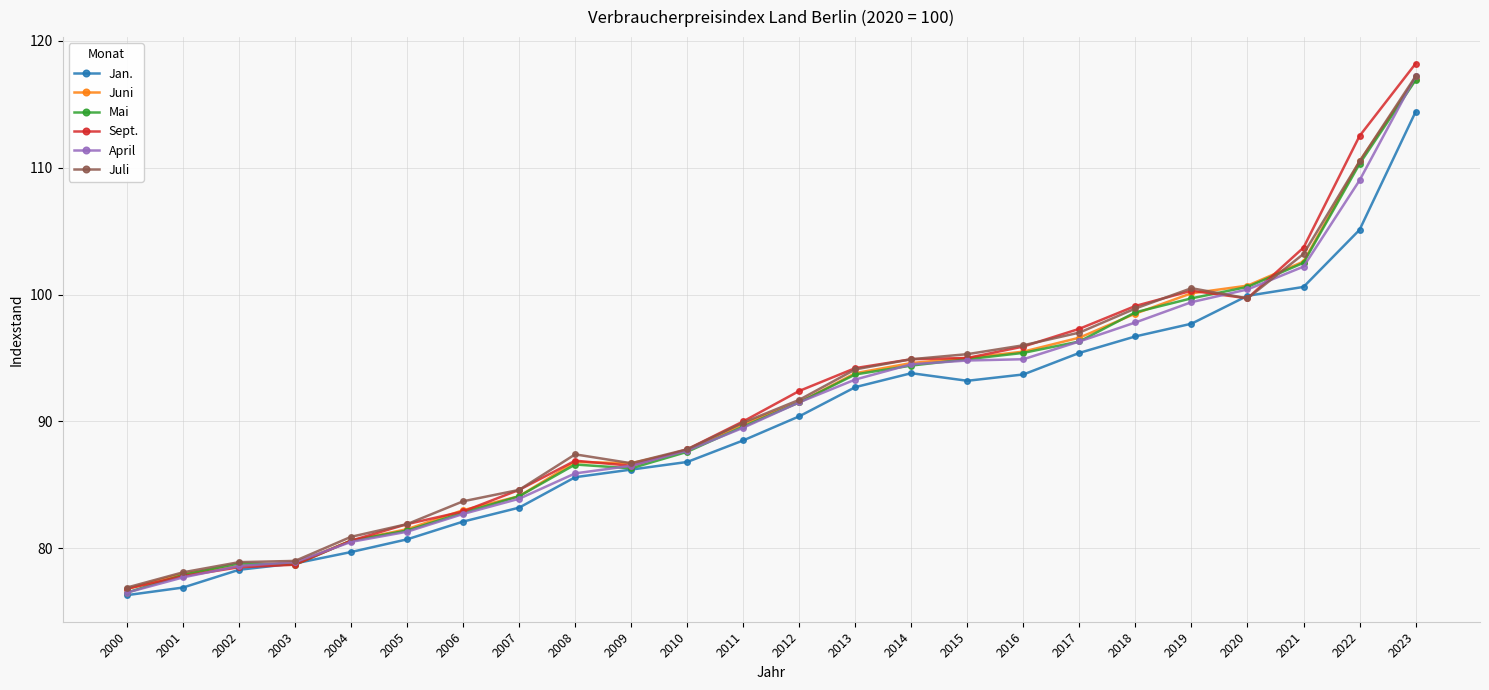

True or false: Mai has a value of 30.4 at 2015.

False